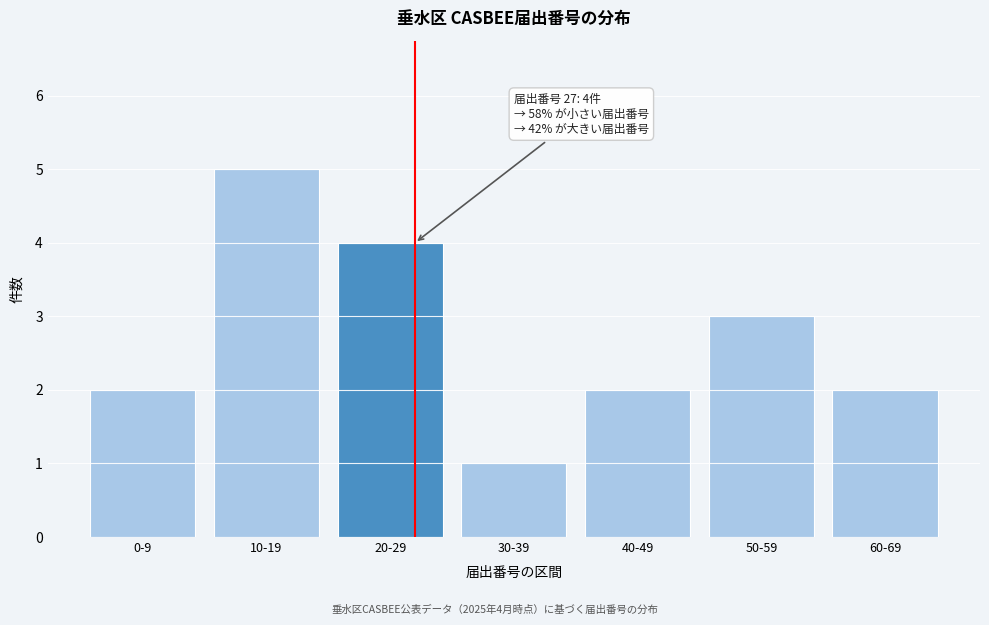

Reading left to right, transcribe all the data shown in this chart.

2	5	4	1	2	3	2